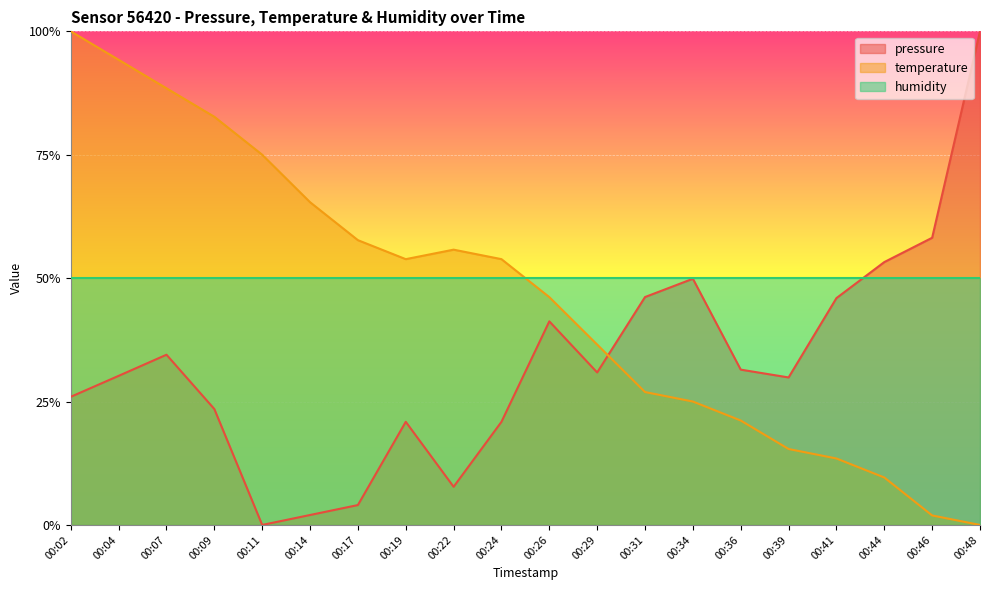

True or false: temperature has a value of 0.5 at 00:24.

True